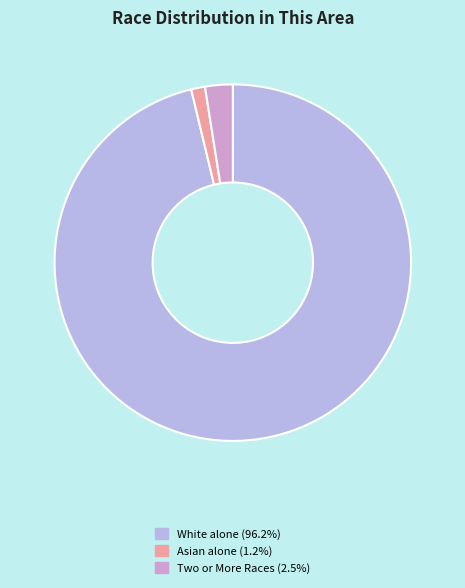

What is the ratio of the value at White alone (96.2%) to the value at Two or More Races (2.5%)?

38.5